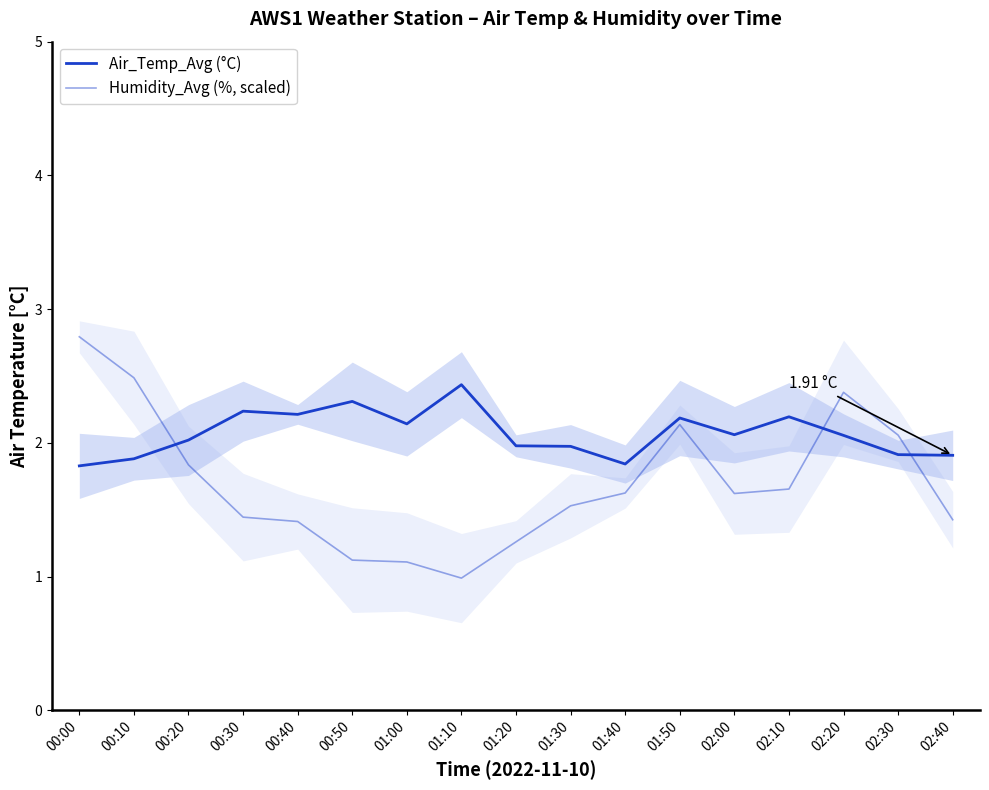

What is the difference between the Humidity_Avg (%, scaled) values at 02:20 and 02:30?

0.3